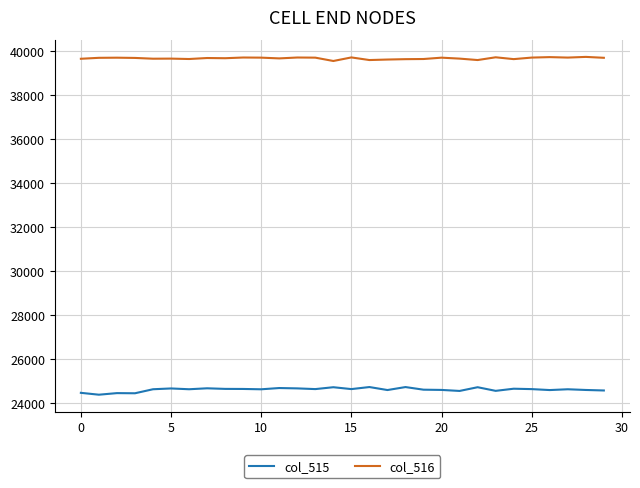

Count the number of data series in this chart.

2